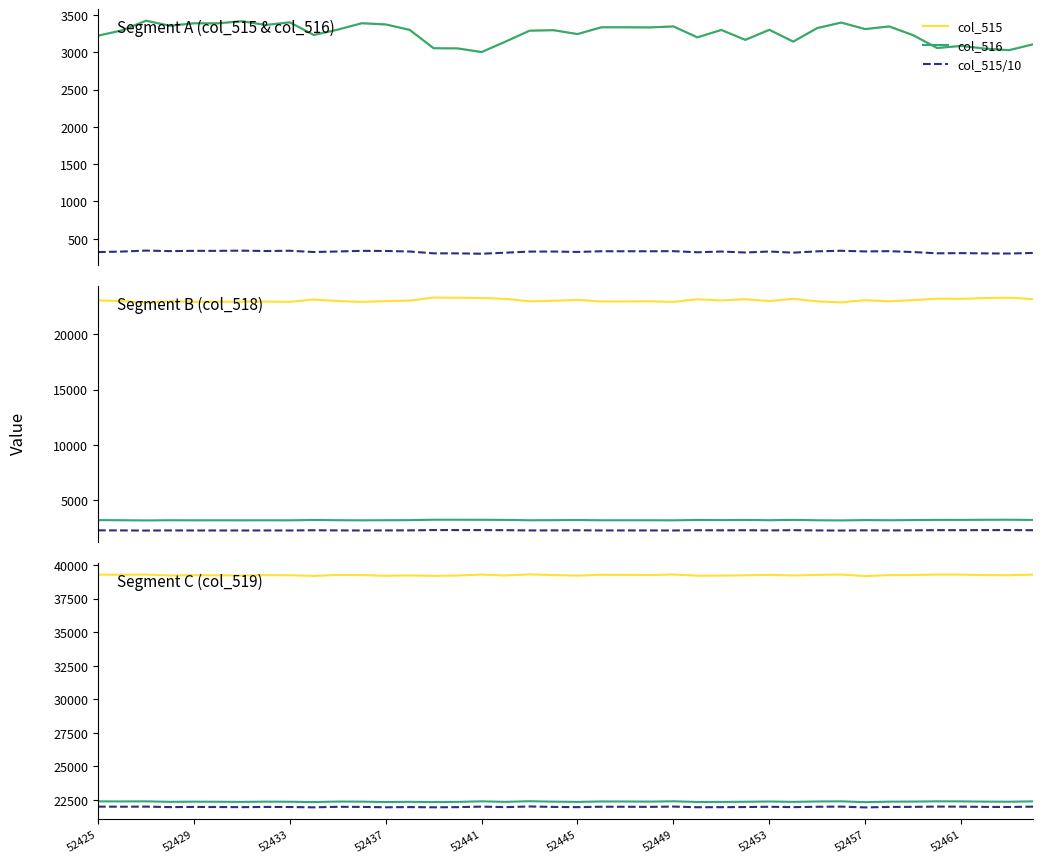

What is the difference between the col_518 values at 52459 and 52425?

3.4